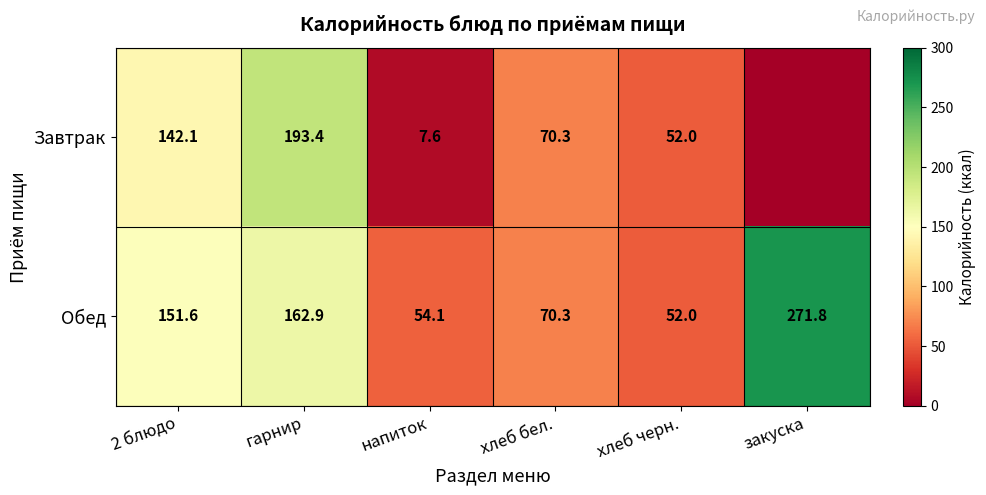

Which category has the highest value across all series?

закуска